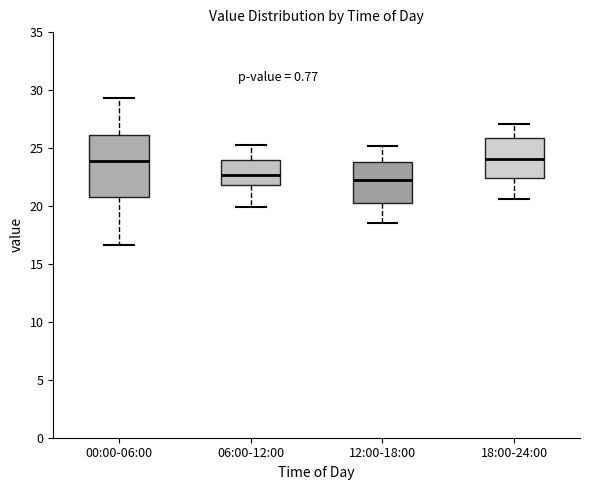

Reading left to right, transcribe this box plot: for each box, give where its median line is, the range the box spans, and where its two whiskers end, as read against the y-axis. The values are not printed on the chart, so give them approximately, as read against the axis.

00:00-06:00: median 24.0, box 21.0 to 26.0, whiskers 16.5 to 29.5
06:00-12:00: median 22.5, box 22.0 to 24.0, whiskers 20.0 to 25.5
12:00-18:00: median 22.5, box 20.5 to 24.0, whiskers 18.5 to 25.0
18:00-24:00: median 24.0, box 22.5 to 26.0, whiskers 20.5 to 27.0